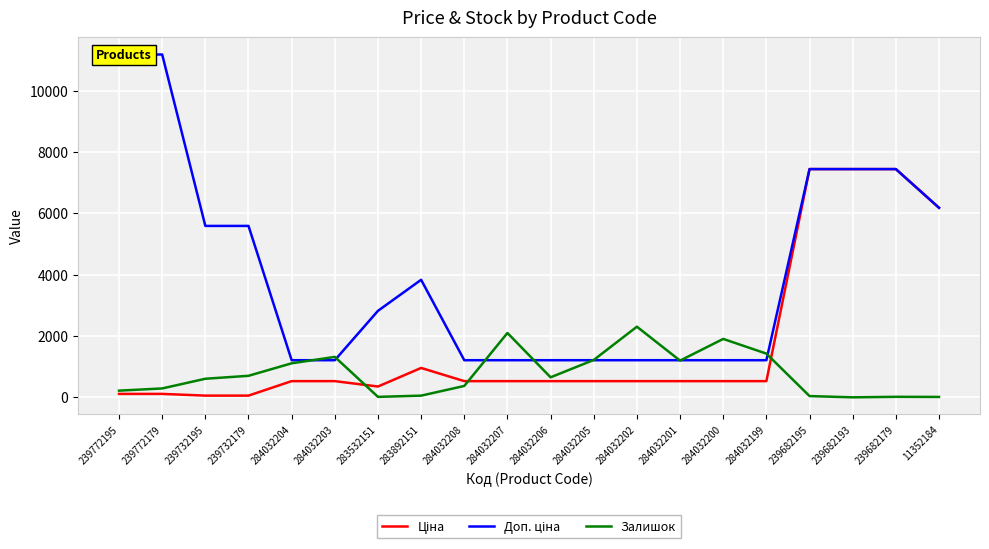

What is the average value of the Ціна series?

1772.3